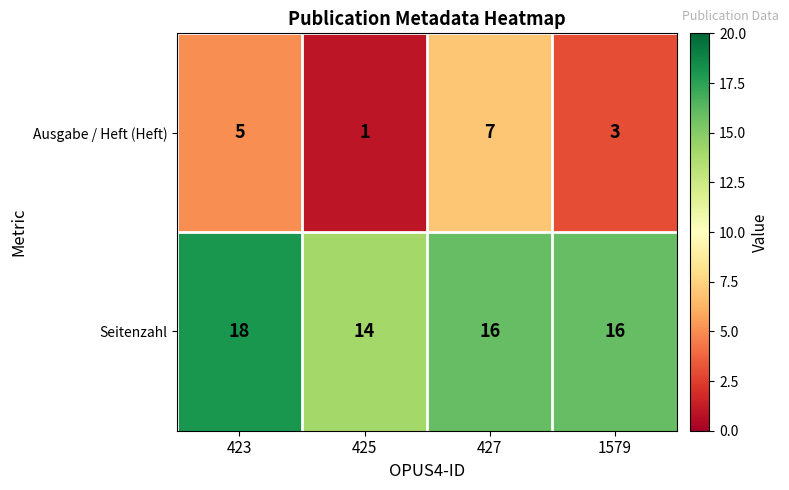

The value of Seitenzahl at 427 is 27. True or false?

False